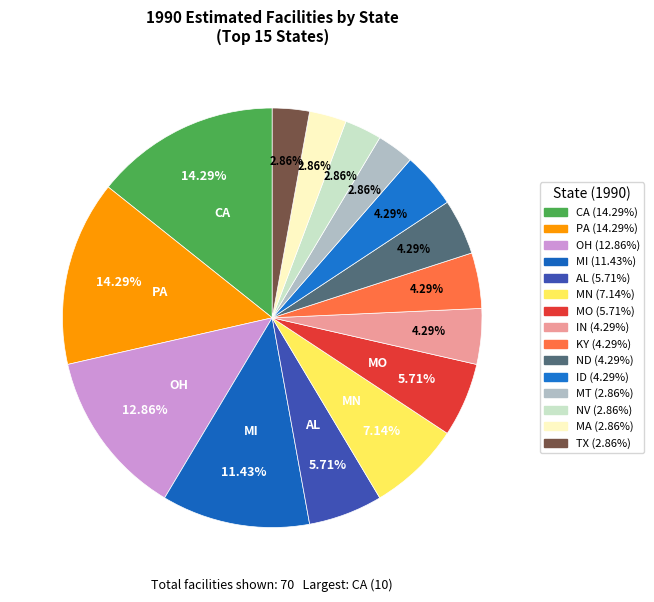

What percentage is the CA slice, to the nearest percent?

14%